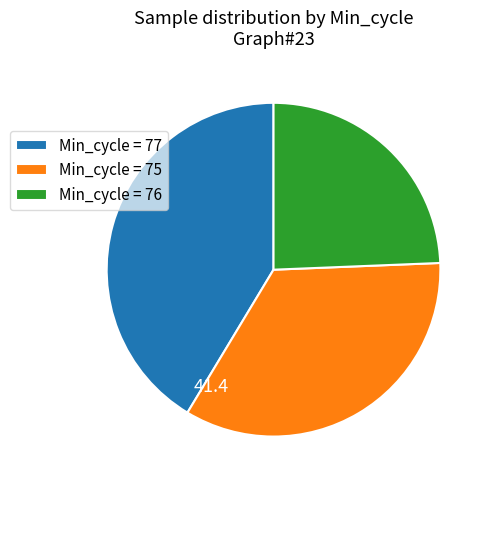

Is the sum of Min_cycle = 75 and Min_cycle = 76 greater than half?

Yes